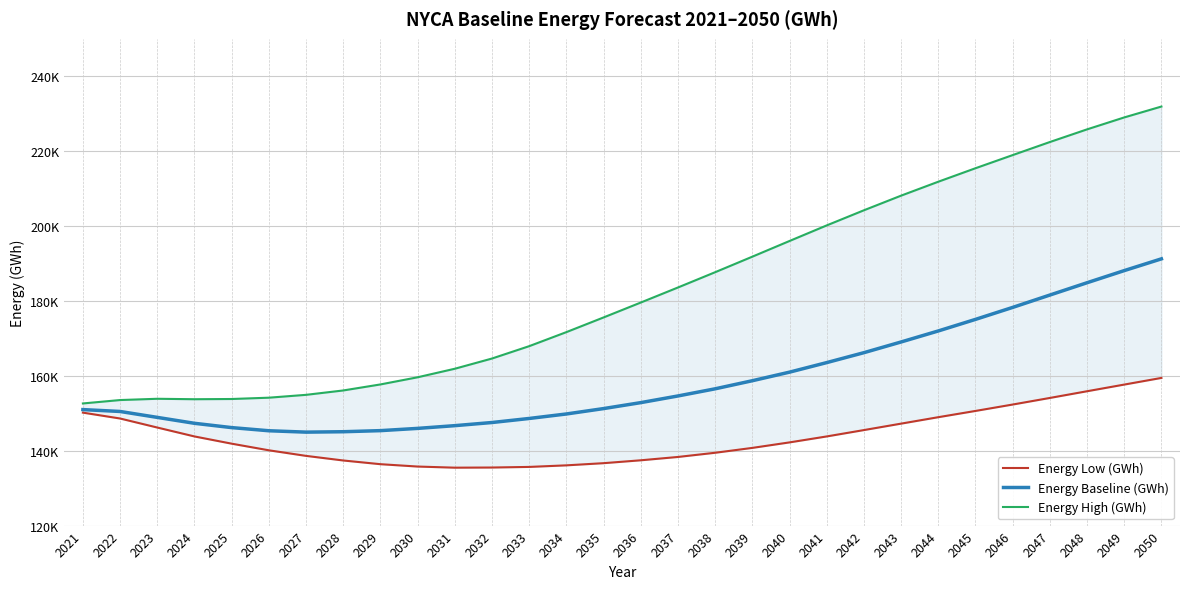

Count the number of categories in the chart.

30